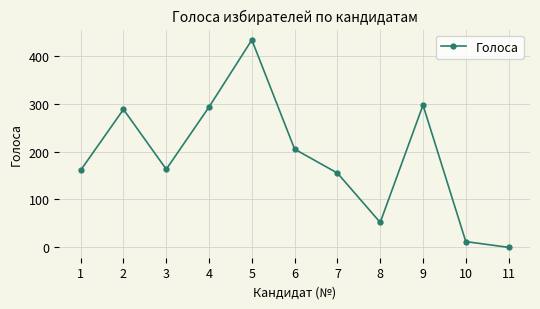

Reading left to right, transcribe all the data shown in this chart.

161	288	163	293	433	205	155	52	297	12	0